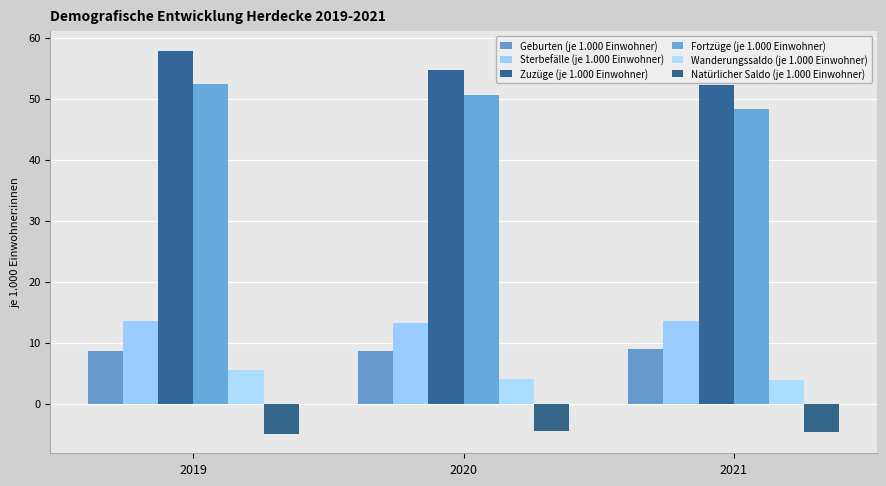

Reading left to right, list all the values displayed in this chart.

Geburten (je 1.000 Einwohner): 2019=8.6	2020=8.7	2021=8.9
Sterbefälle (je 1.000 Einwohner): 2019=13.5	2020=13.2	2021=13.6
Zuzüge (je 1.000 Einwohner): 2019=57.9	2020=54.8	2021=52.3
Fortzüge (je 1.000 Einwohner): 2019=52.4	2020=50.7	2021=48.4
Wanderungssaldo (je 1.000 Einwohner): 2019=5.5	2020=4.0	2021=3.8
Natürlicher Saldo (je 1.000 Einwohner): 2019=-5.0	2020=-4.5	2021=-4.7